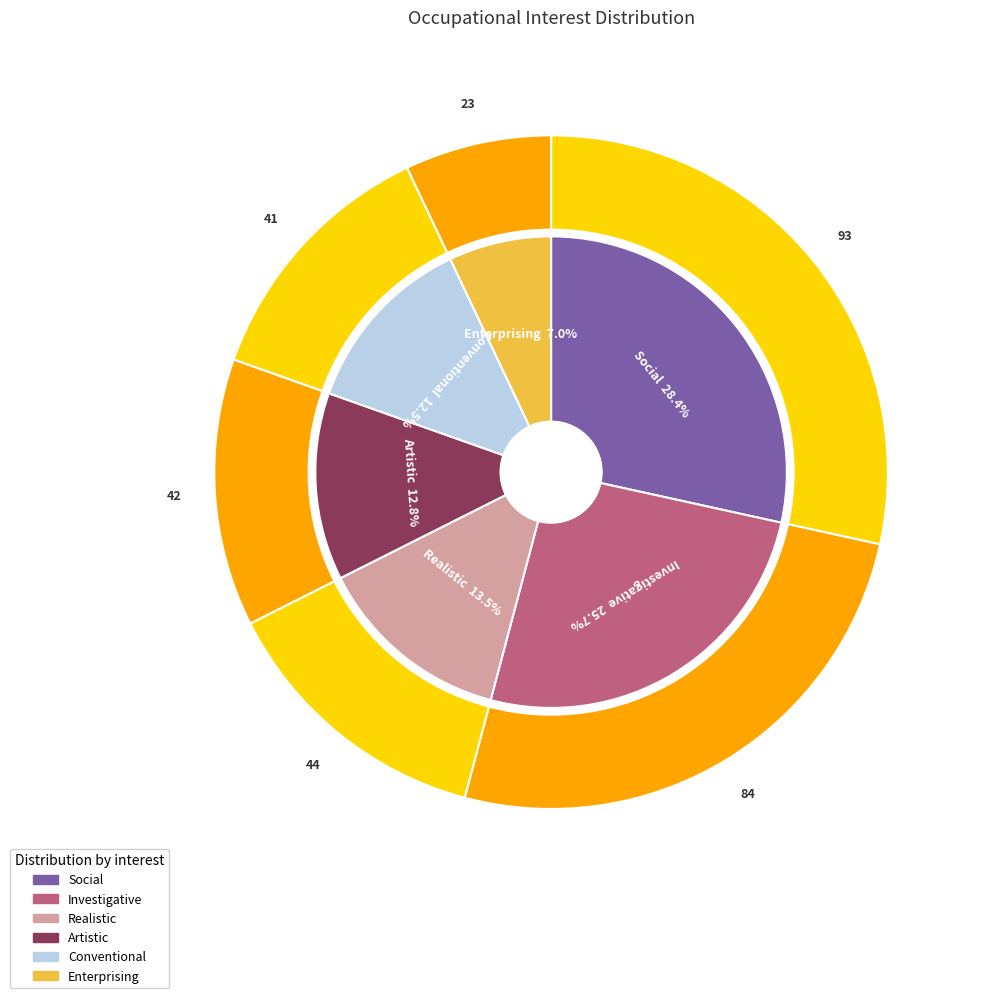

True or false: Enterprising accounts for 7% of the total.

True